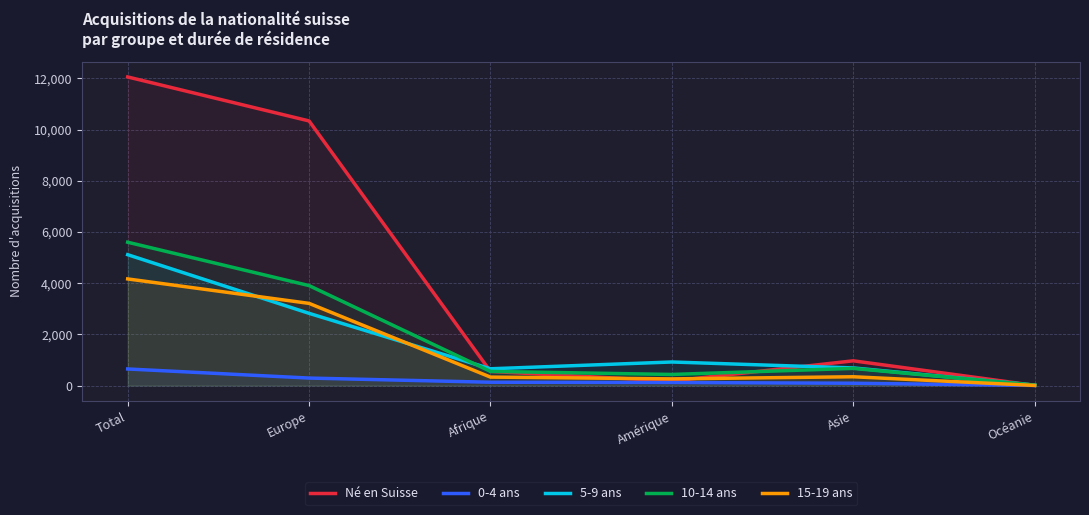

What is the maximum value shown in the chart?

12059